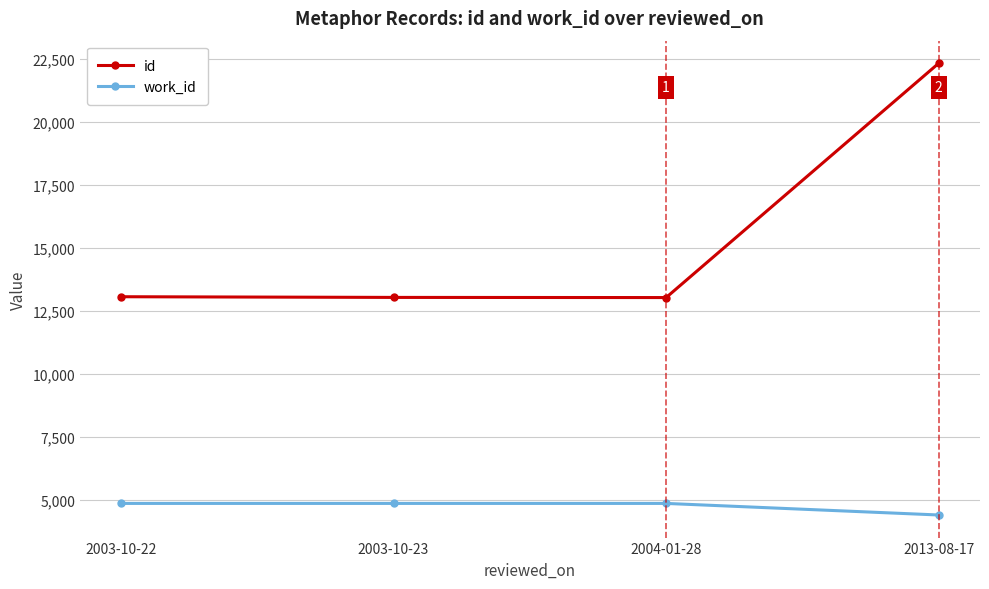

What is the difference between the highest and lowest values at 2013-08-17?

17907